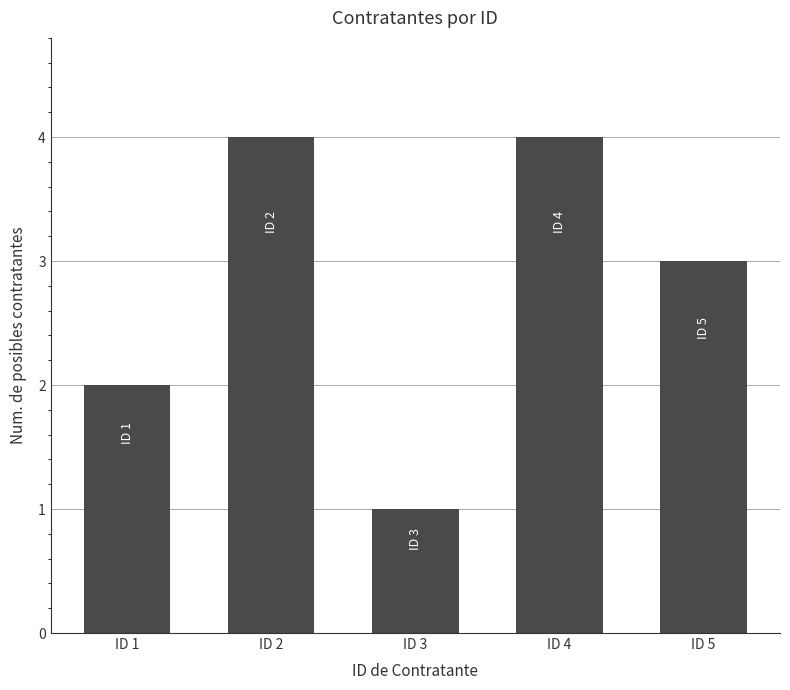

Which label corresponds to the smallest value in the chart?

ID 3